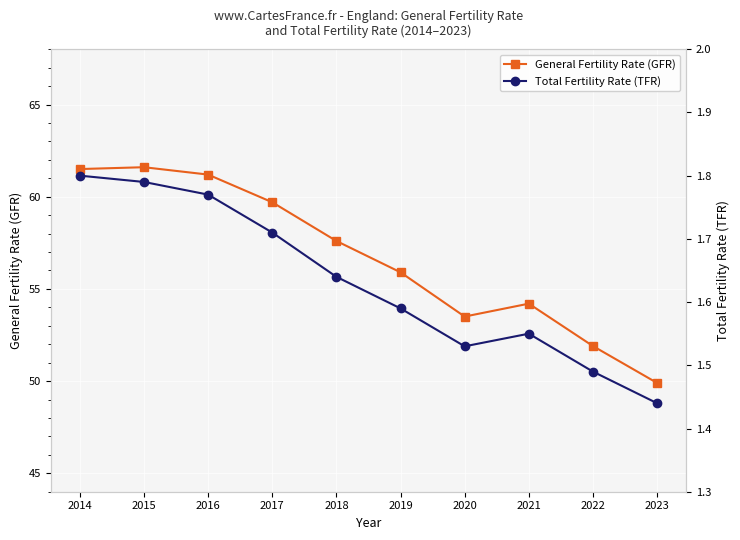

True or false: Total Fertility Rate (TFR) and General Fertility Rate (GFR) intersect in this chart.

False